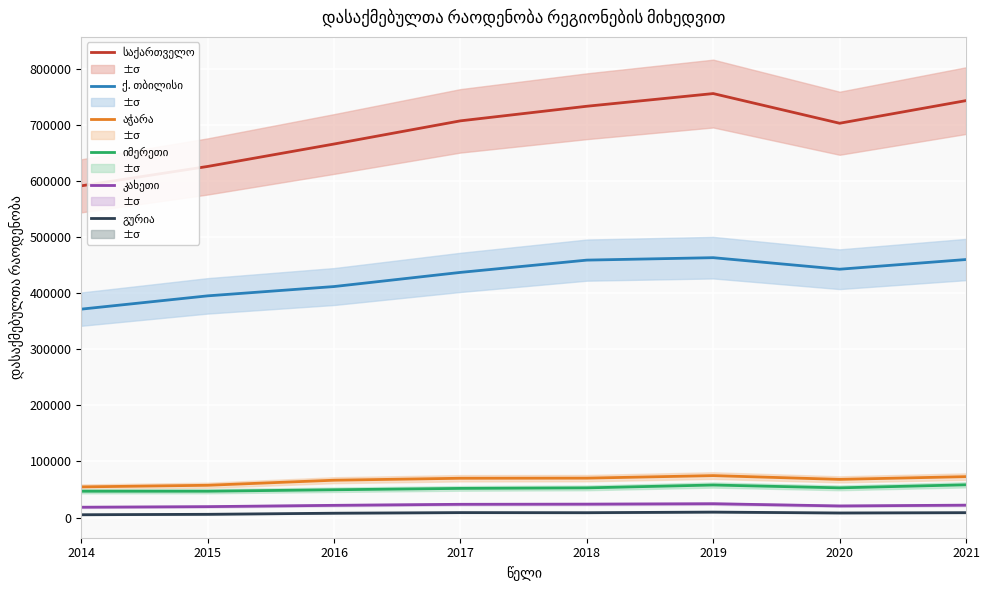

At which label does ქ. თბილისი reach its peak?

2019